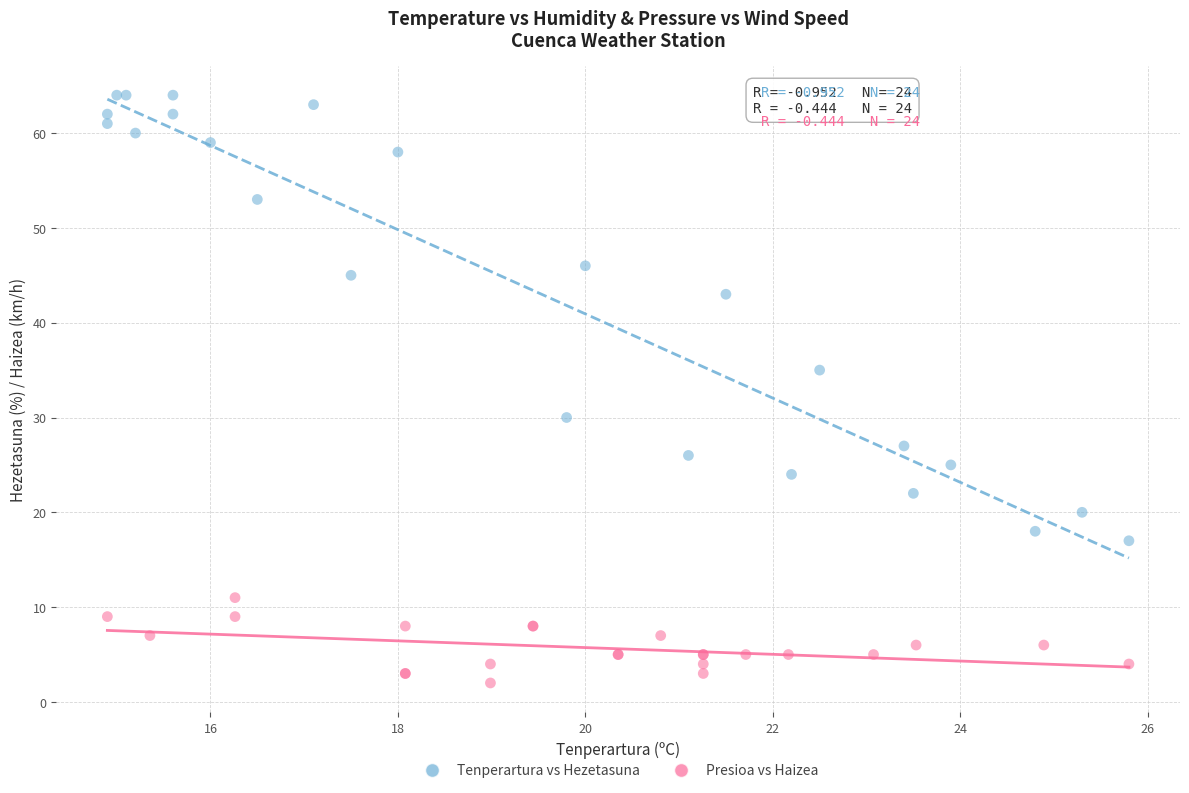

Which series reaches the minimum Y coordinate?

Presioa vs Haizea